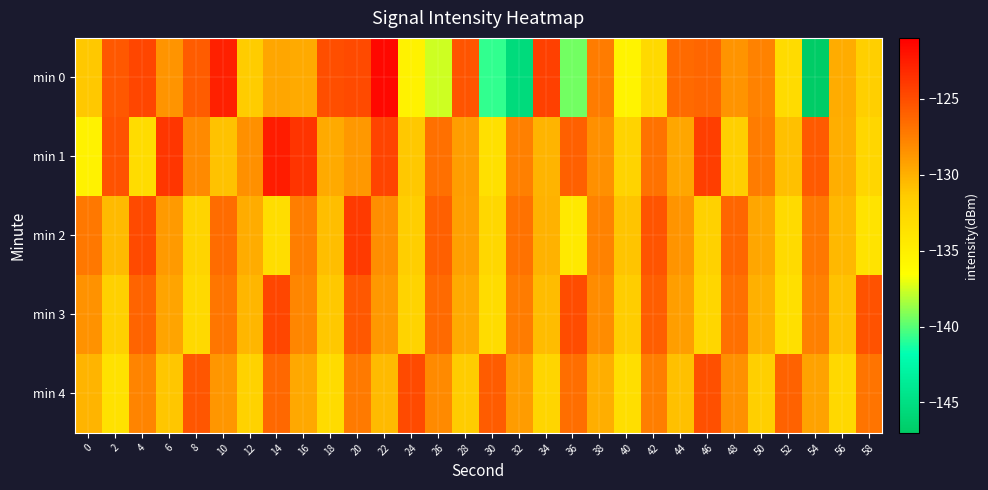

Rank the series by their maximum value, from highest to lowest.

min 0, min 1, min 2, min 3, min 4